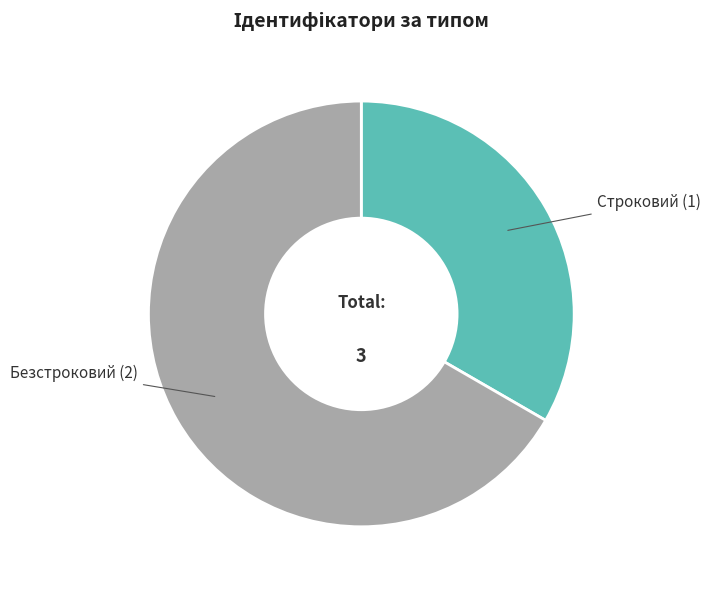

Rank the categories by value from highest to lowest.

Безстроковий, Строковий